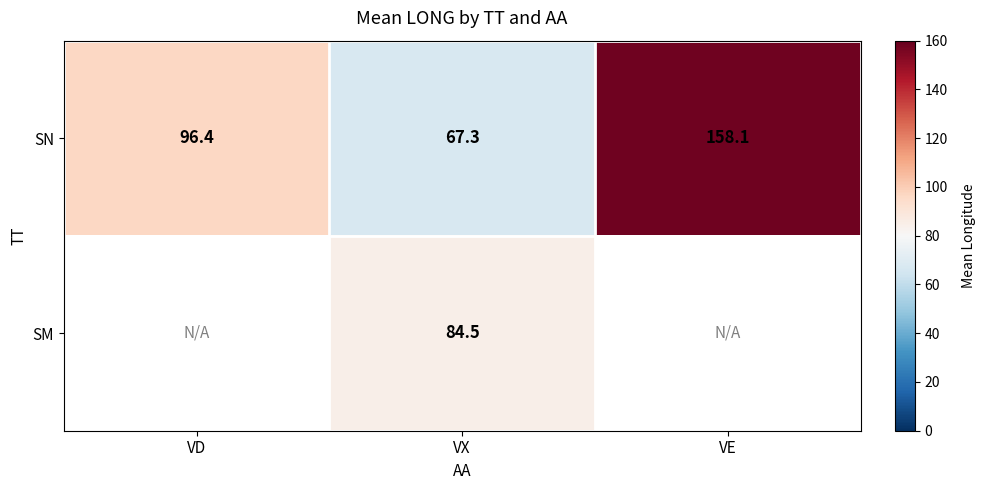

List the labels in order of SN value, smallest first.

VX, VD, VE